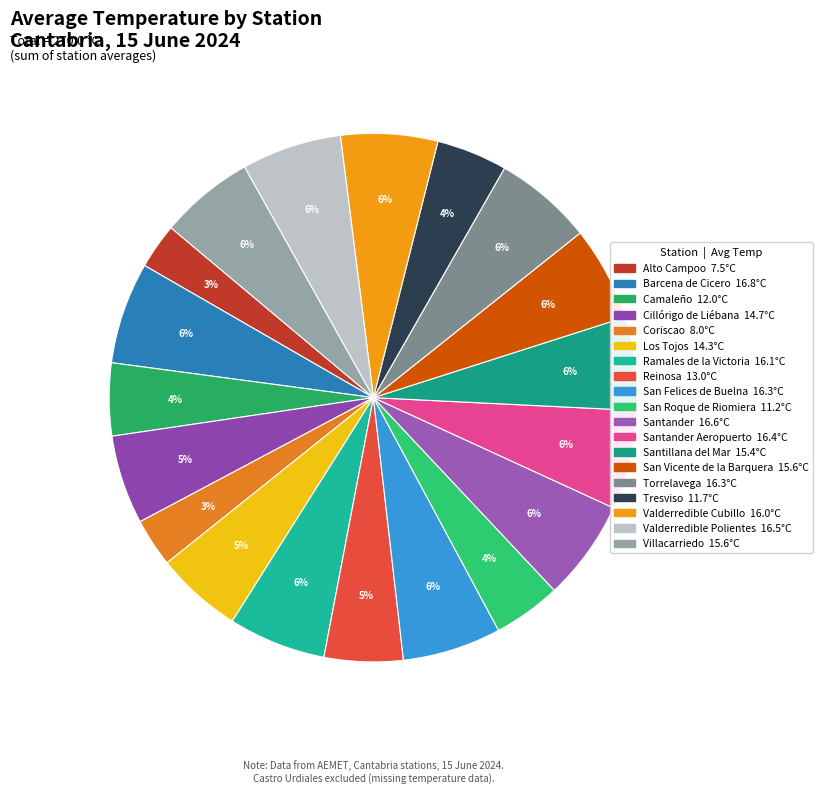

How many slices are in this pie chart?

19